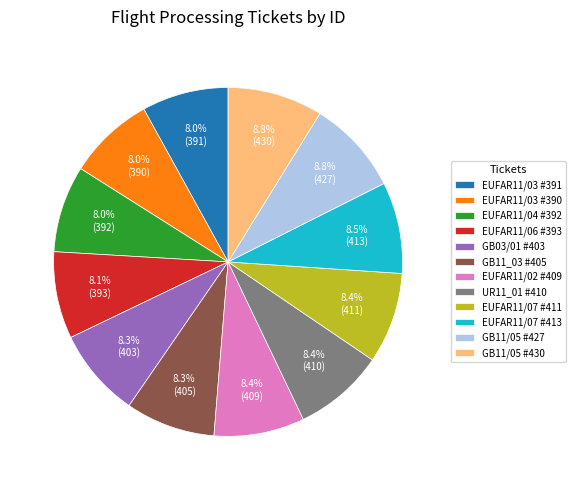

What percentage is the EUFAR11/03 #390 slice, to the nearest percent?

8%